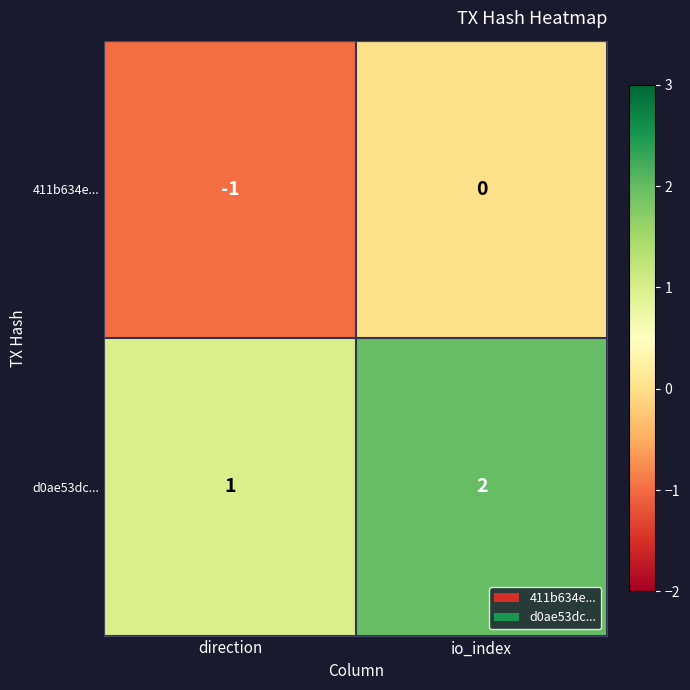

At which category does the chart reach its peak across all series?

io_index